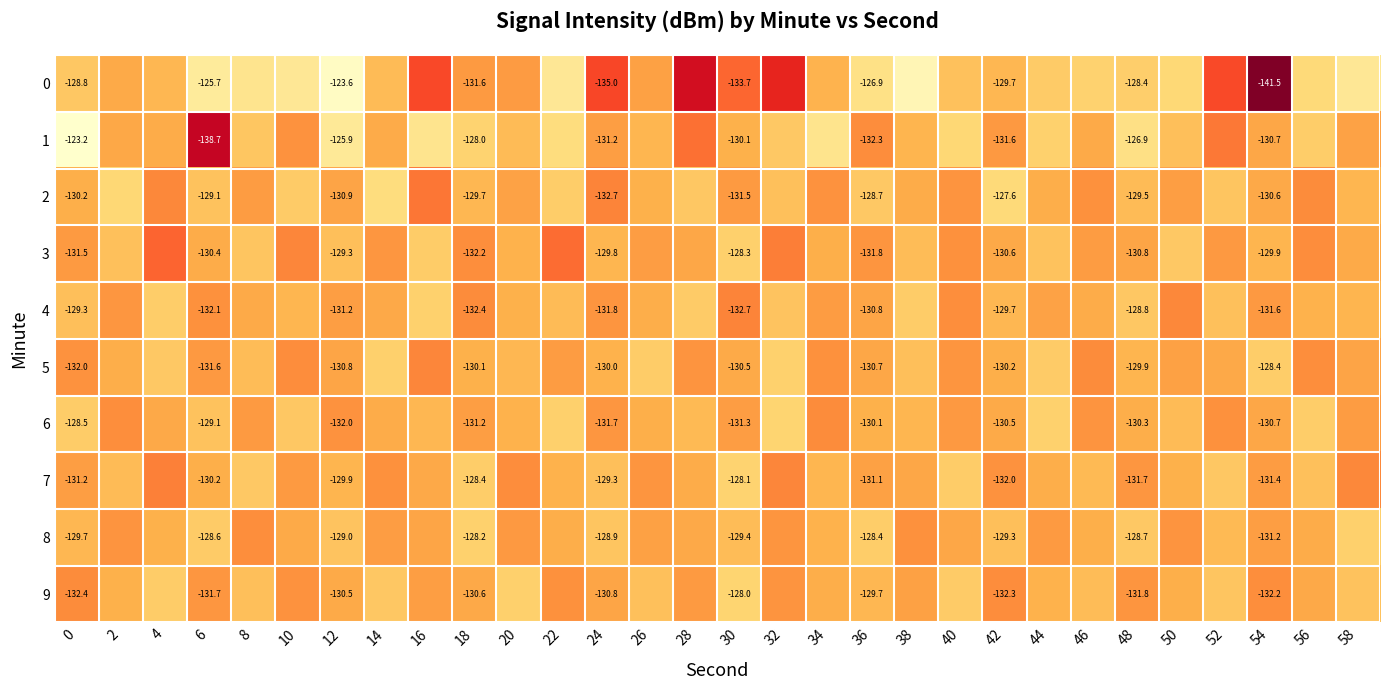

Is the value of 9 at 6 greater than the value of 2 at 12?

No